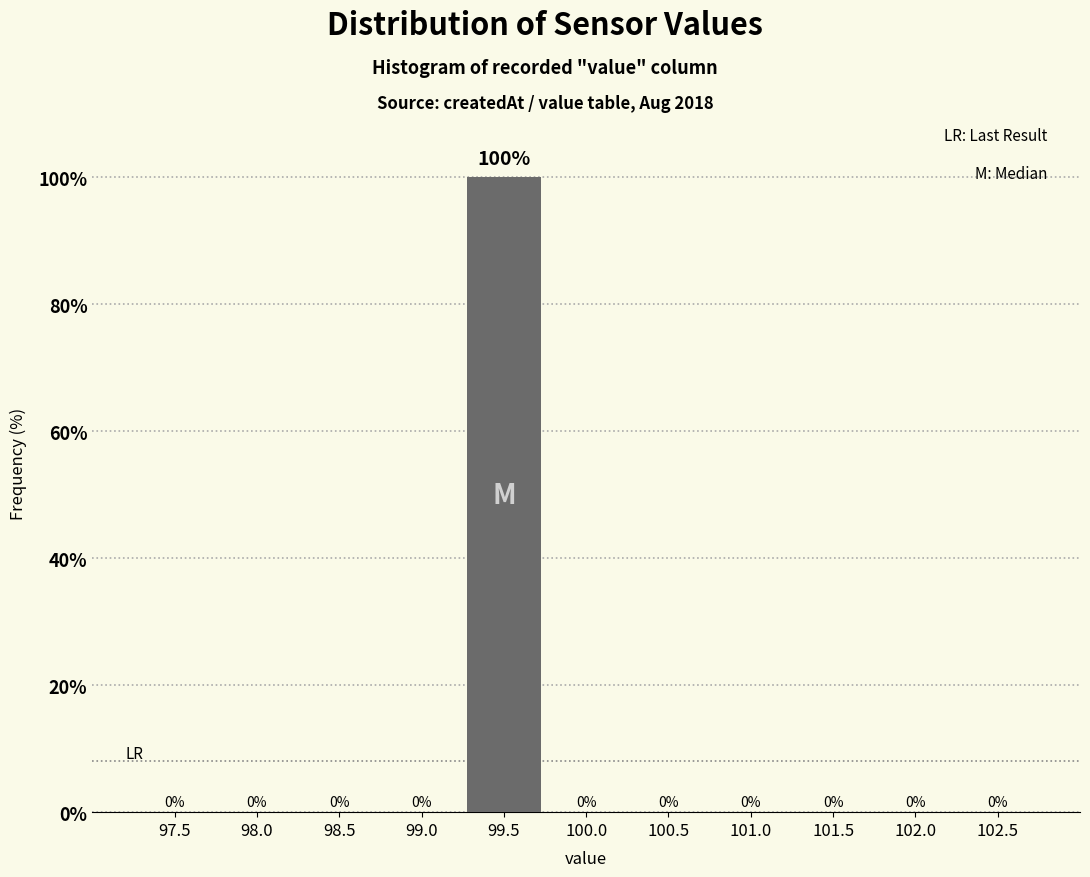

Reading left to right, list all the values displayed in this chart.

97.5=0	98.0=0	98.5=0	99.0=0	99.5=100	100.0=0	100.5=0	101.0=0	101.5=0	102.0=0	102.5=0